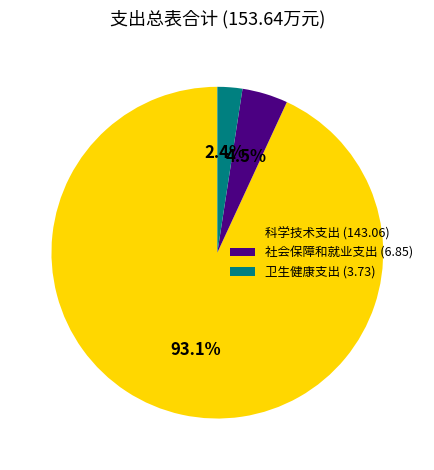

Combined, do 科学技术支出 (143.06) and 社会保障和就业支出 (6.85) account for over 50%?

Yes